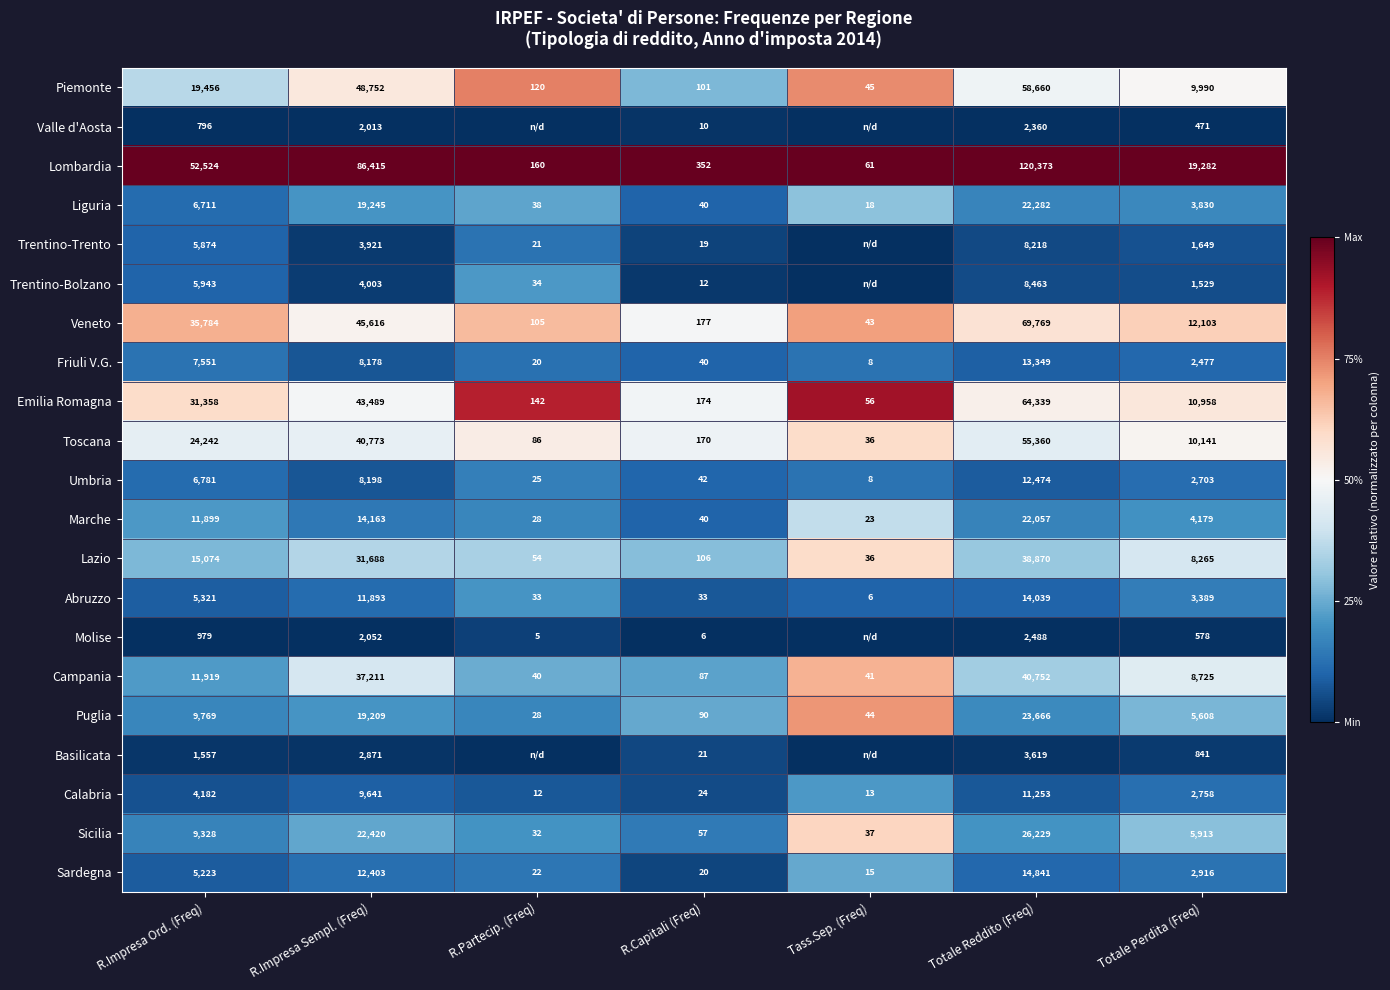

Rank the series at R.Impresa Ord. (Freq) from highest to lowest value.

Lombardia, Veneto, Emilia Romagna, Toscana, Piemonte, Lazio, Campania, Marche, Puglia, Sicilia, Friuli V.G., Umbria, Liguria, Trentino-Bolzano, Trentino-Trento, Abruzzo, Sardegna, Calabria, Basilicata, Molise, Valle d'Aosta